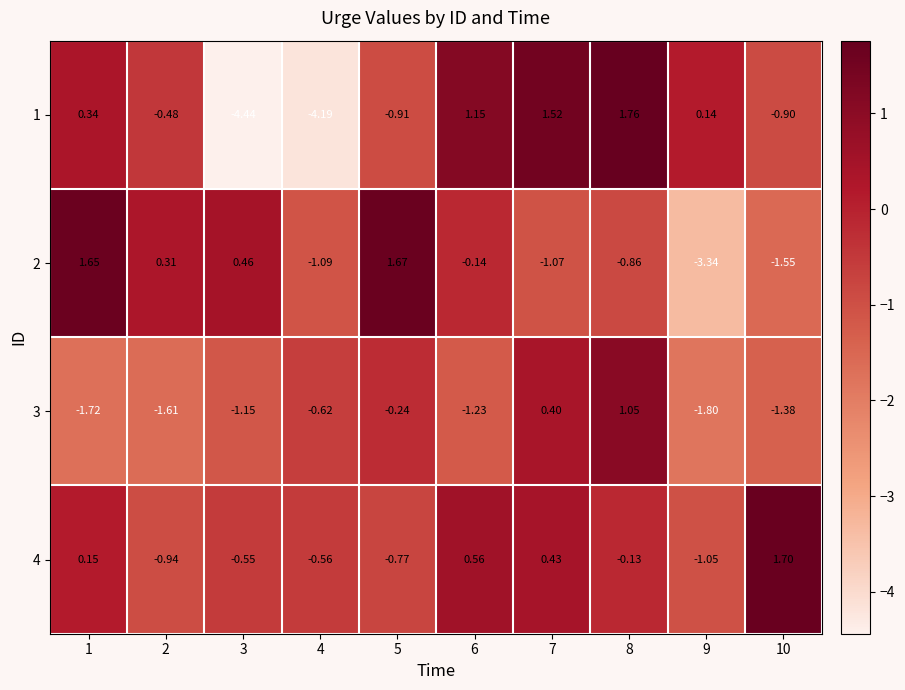

Which series has the widest spread of values?

1